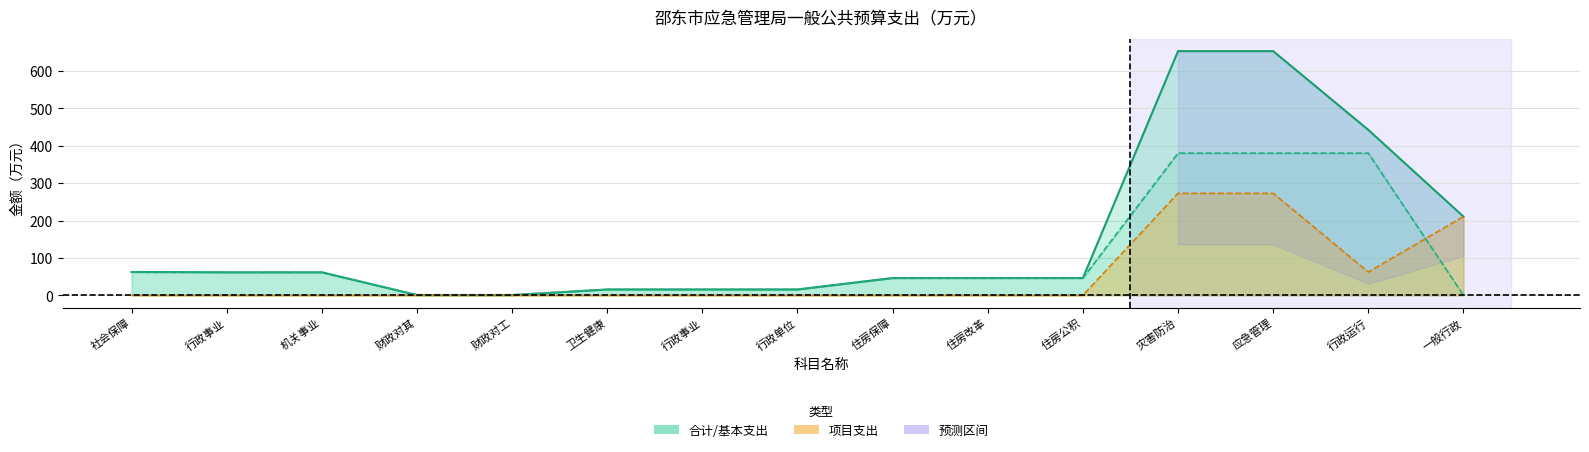

How many interior local valleys does the 项目支出 series have?

1